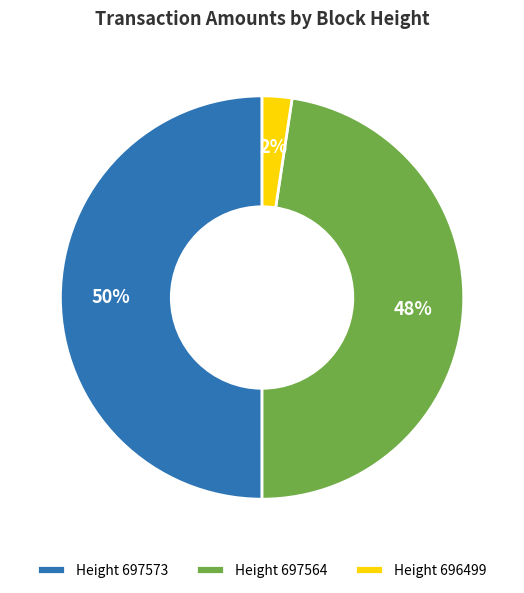

What percentage is the Height 697573 slice, to the nearest percent?

50%